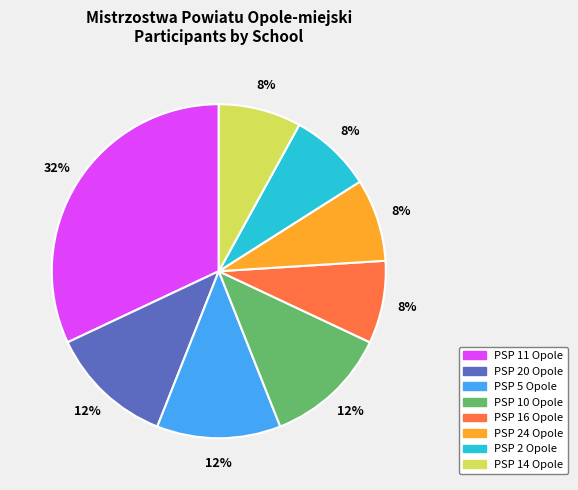

Is it true that PSP 20 Opole is 3% of the pie?

False